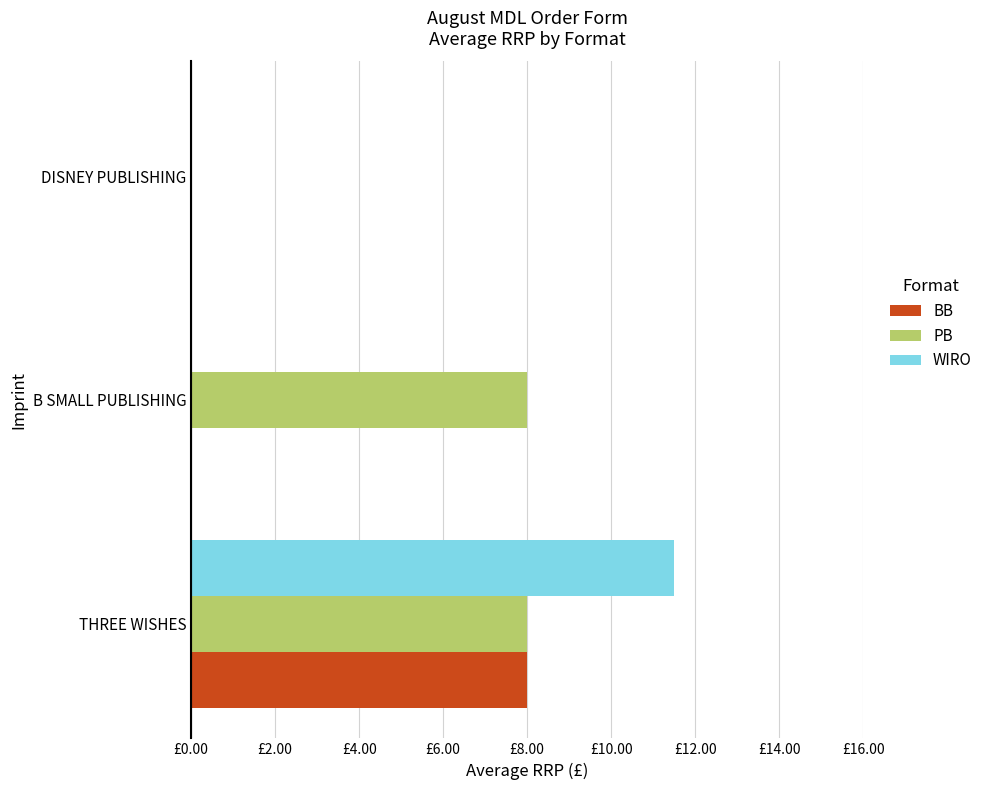

What are all the series names shown in the legend?

BB, PB, WIRO